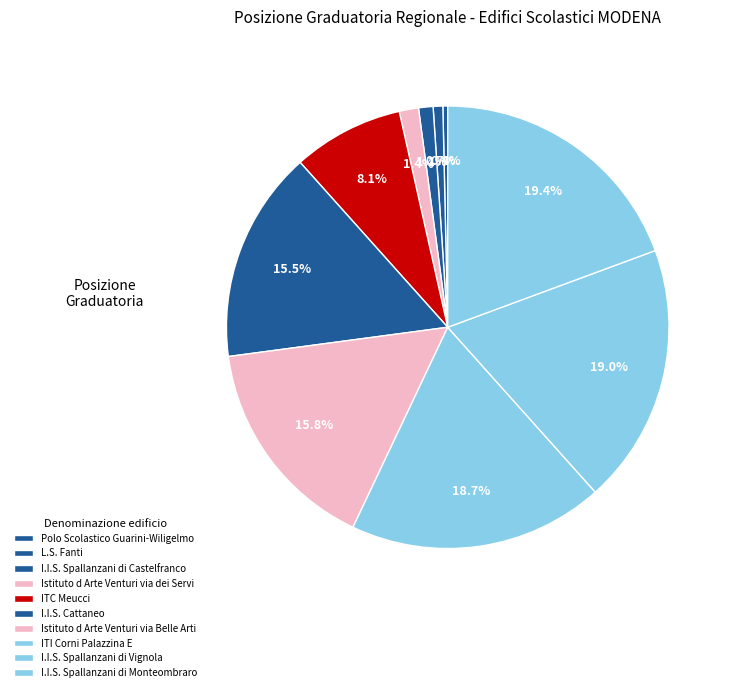

How many segments does this pie chart have?

10